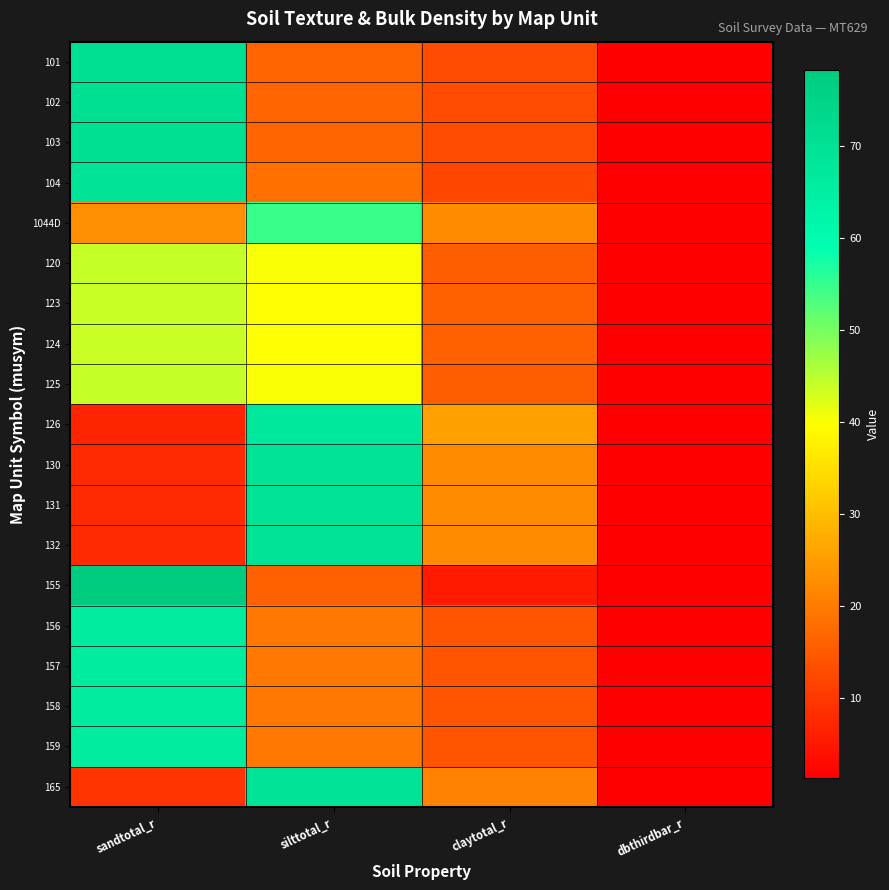

At sandtotal_r, list the series in order from largest to smallest.

155, 101, 102, 103, 104, 156, 157, 158, 159, 120, 125, 123, 124, 1044D, 165, 130, 131, 132, 126